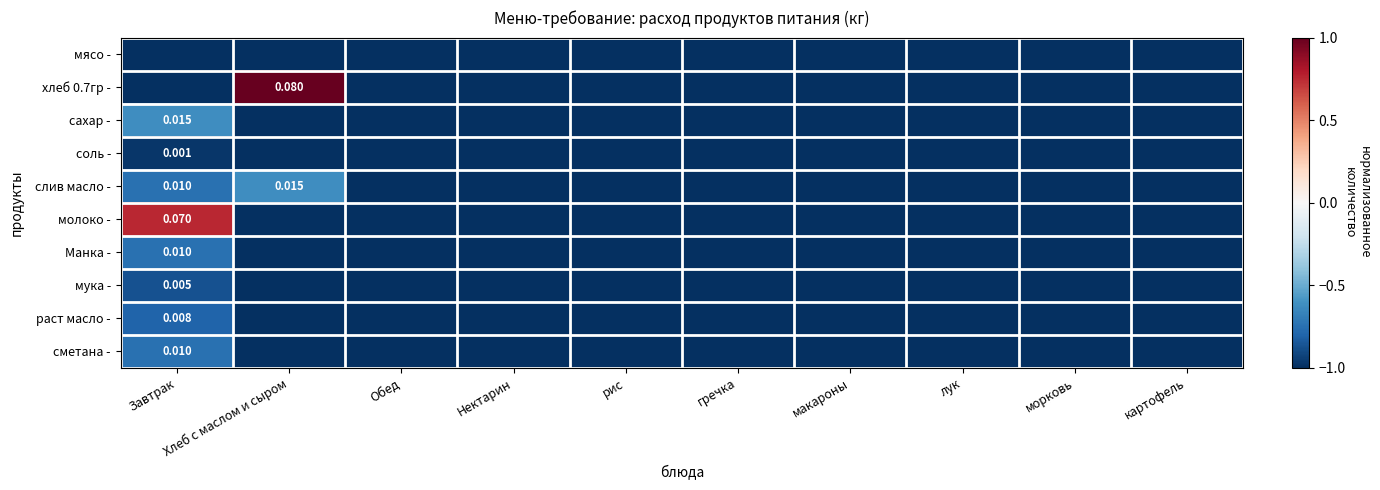

Which category has the lowest value in the молоко - series?

Хлеб с маслом и сыром